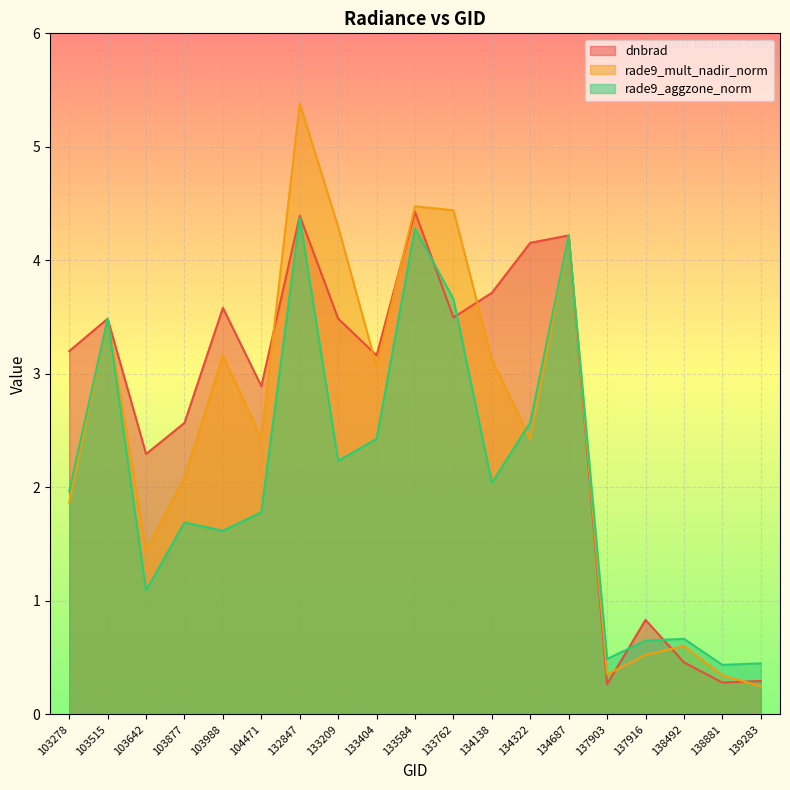

Which series ends up on top after the final intersection of dnbrad and rade9_aggzone_norm?

rade9_aggzone_norm